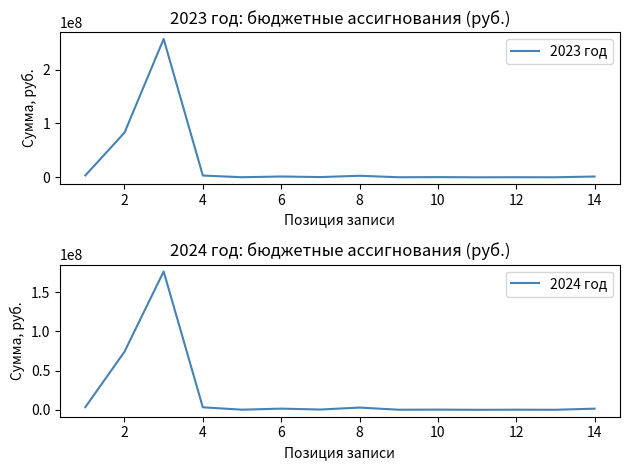

Which has a higher value, 4 or 10?

4